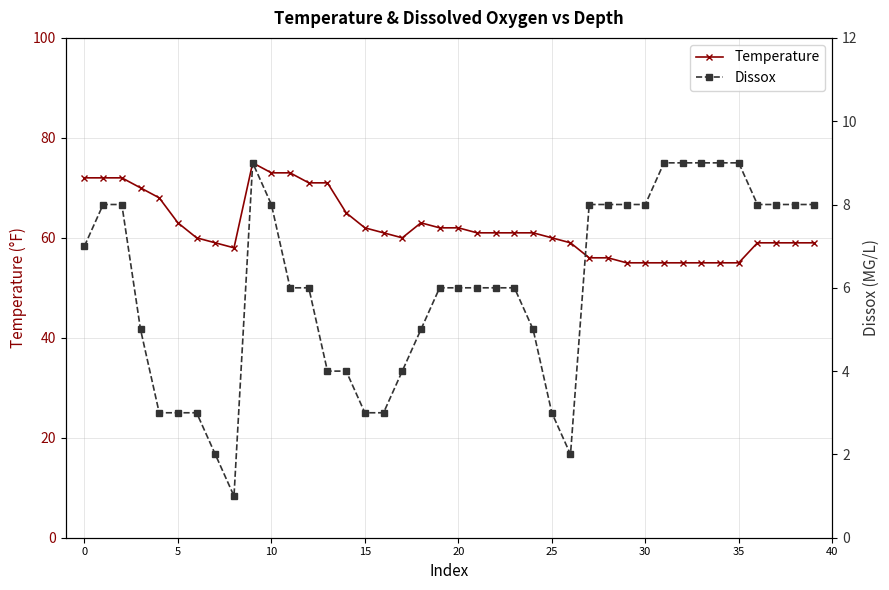

What is the lowest value of the Temperature series?

55